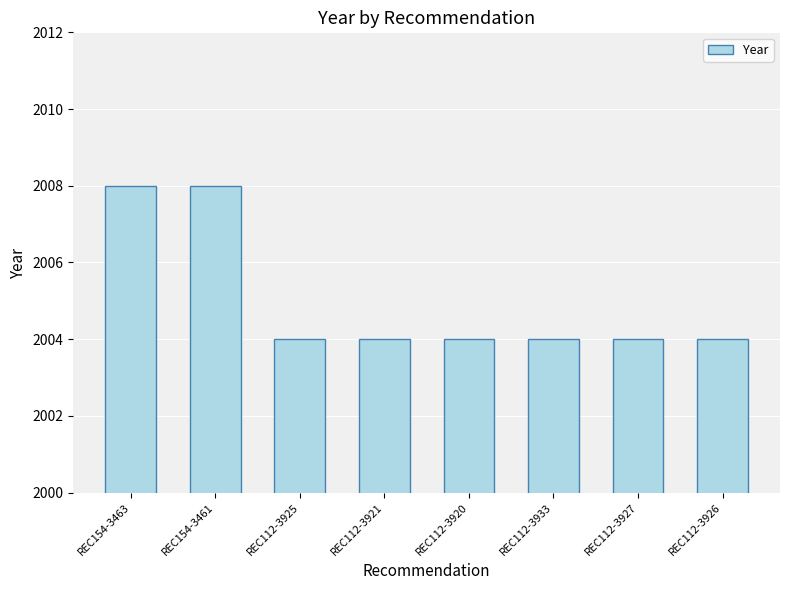

What is the approximate value at REC112-3921?

2004